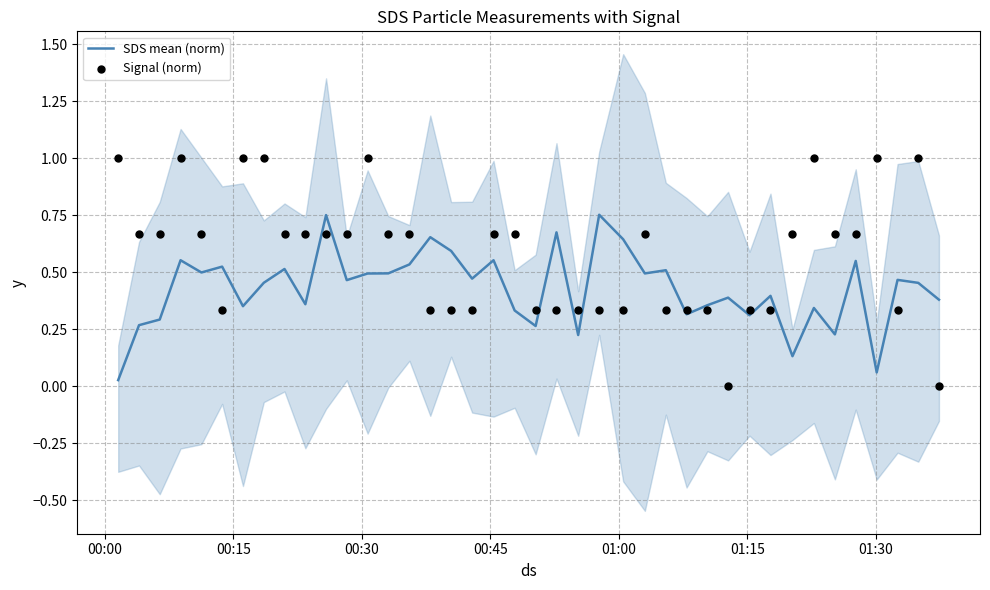

Which series reaches the minimum Y coordinate?

Signal (norm)